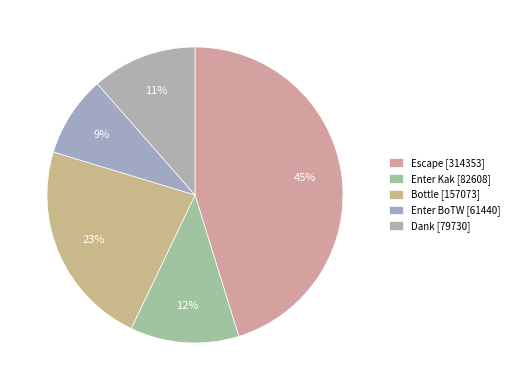

To the nearest percent, what is the combined percentage of Dank and Bottle?

34%